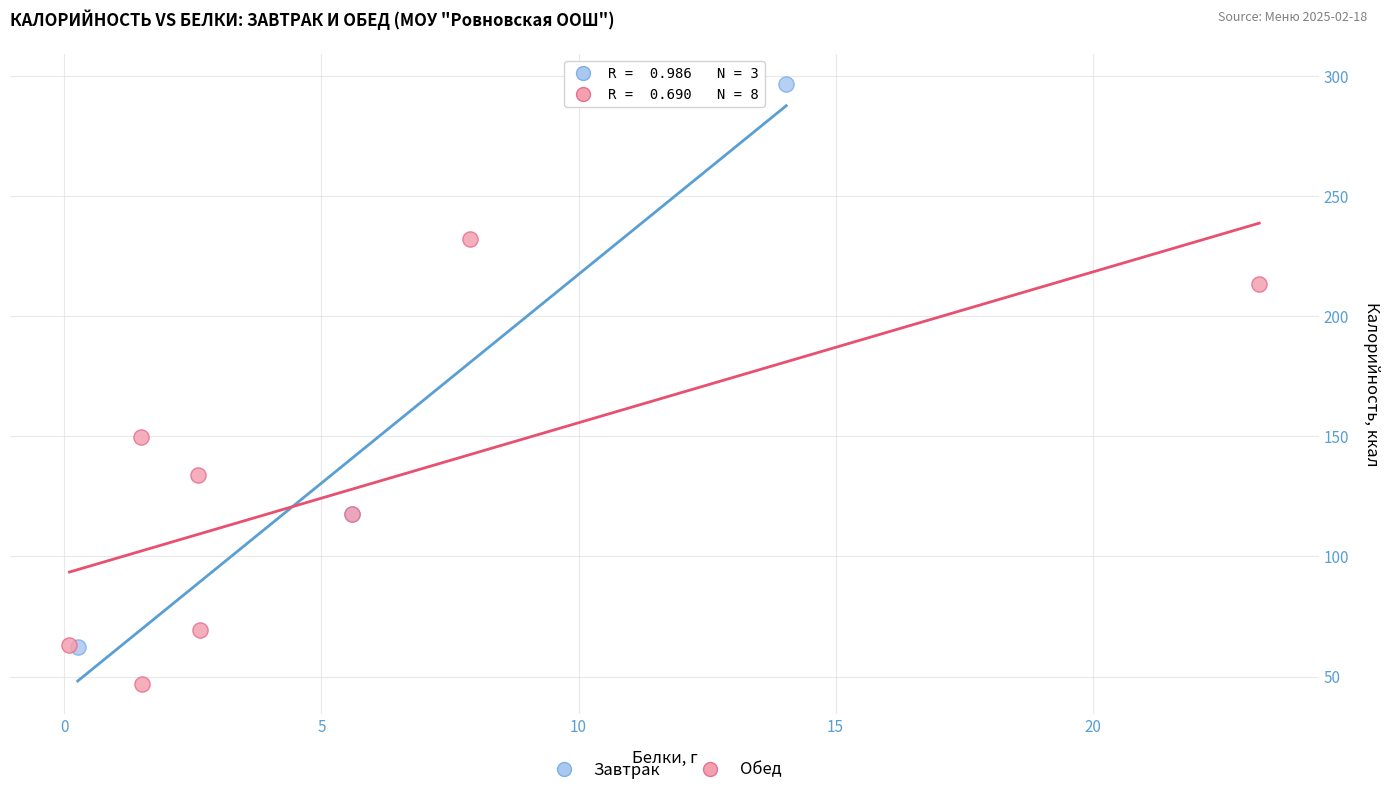

Which series contains the highest Y value?

Завтрак